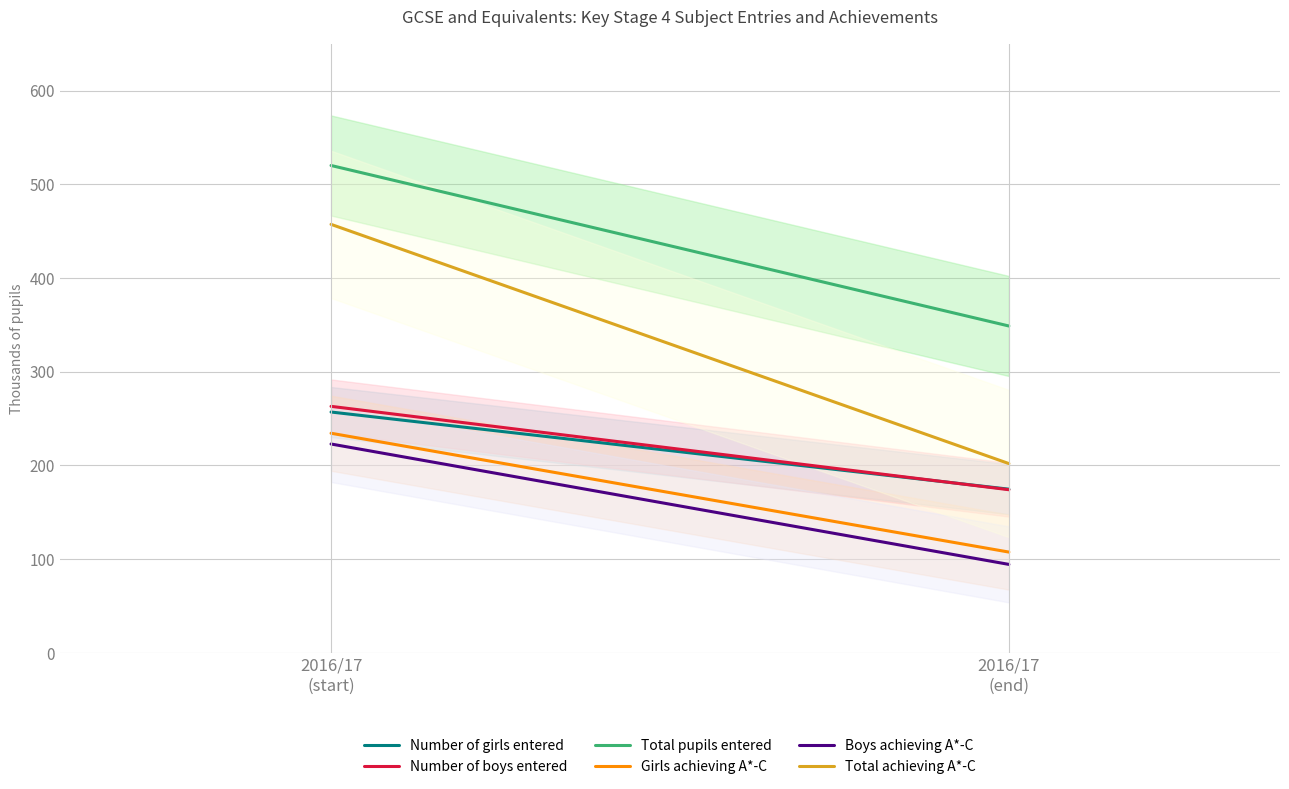

At which label does Number of girls entered first exceed 256?

2016/17
(start)